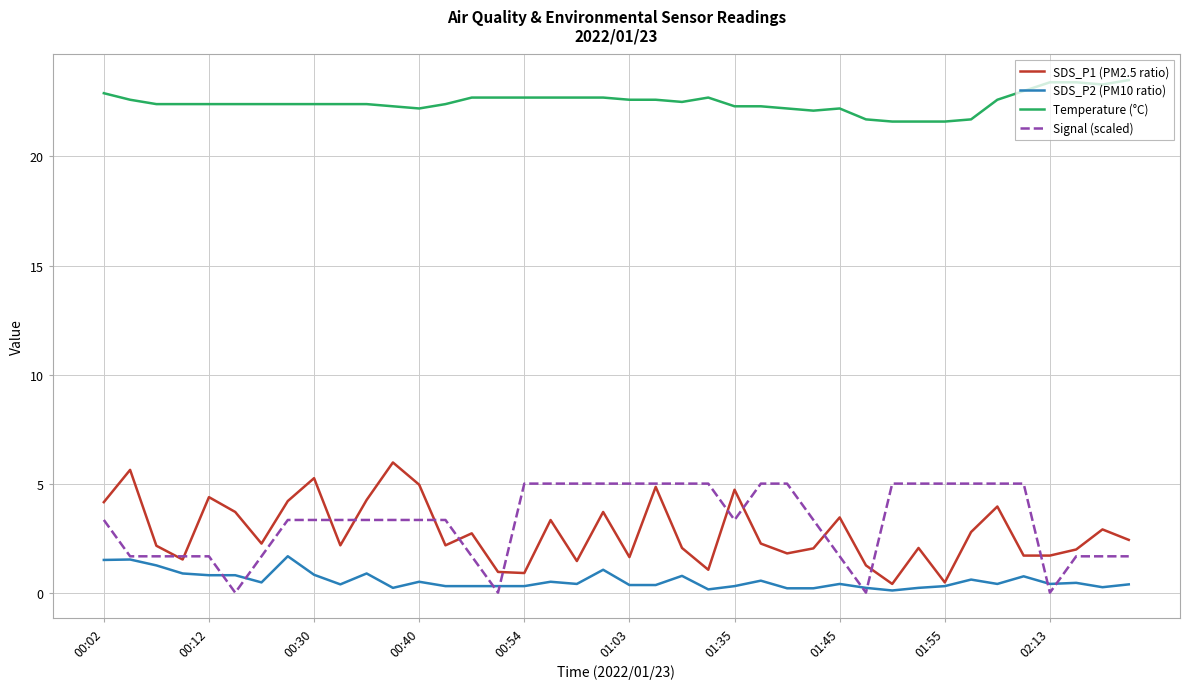

Which series has the largest total across all categories?

Temperature (°C)